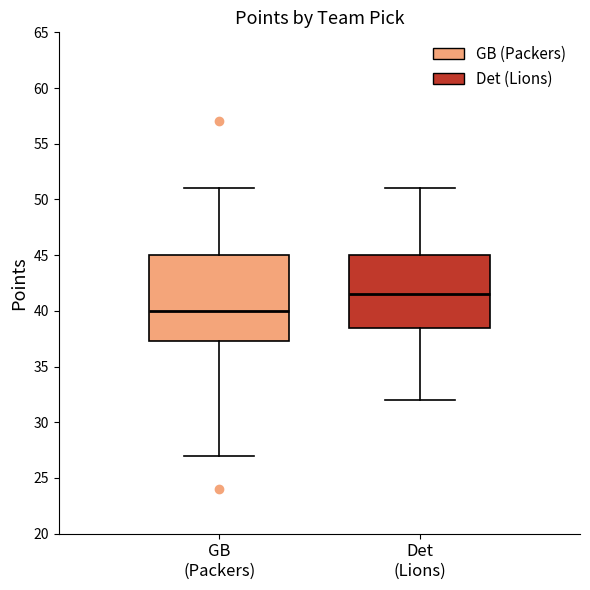

Which box is the tallest, from its lower edge to its upper edge?

GB (Packers)